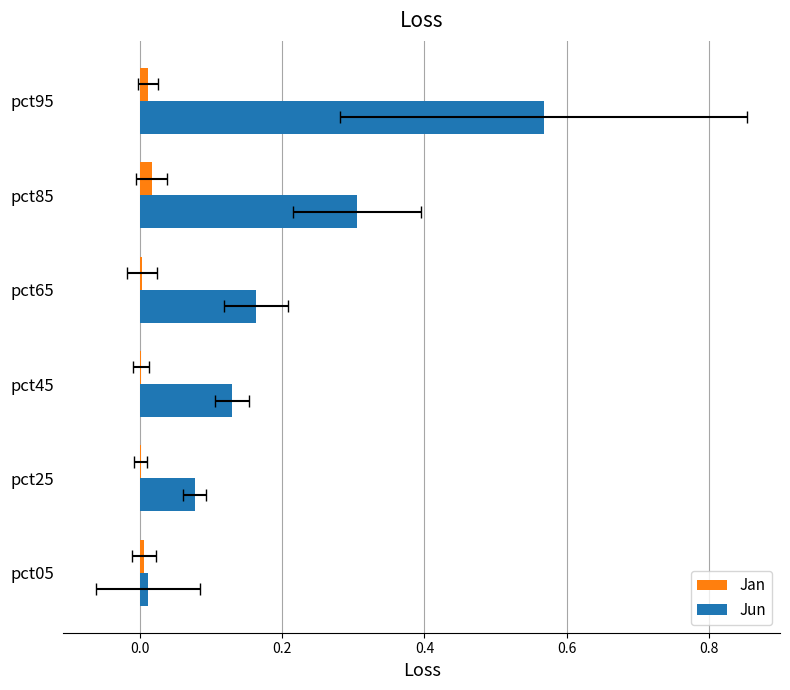

How many groups of bars are there?

6